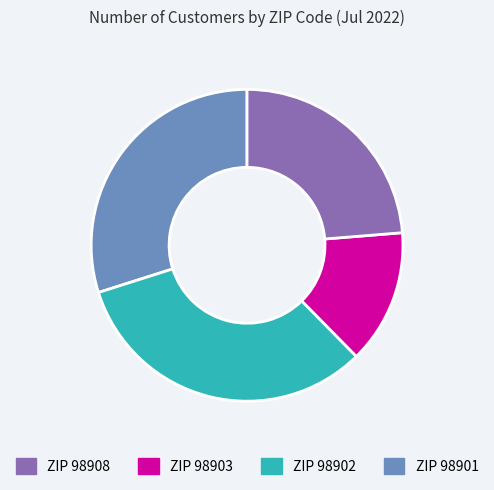

Is there any slice that represents more than half of the pie?

No